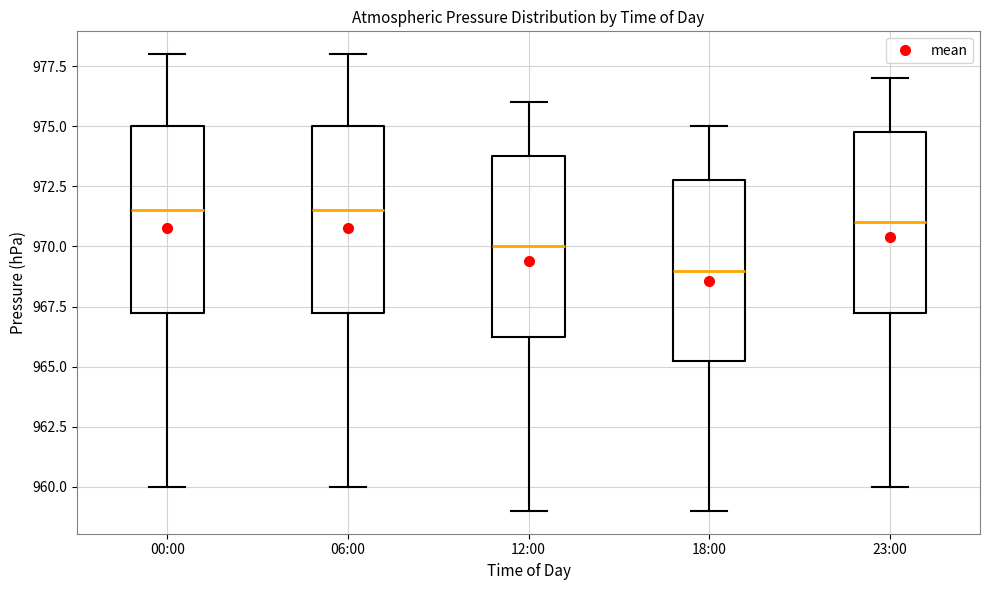

Where does the upper whisker of the box for 18:00 end on the y-axis? The values are not printed on the chart, so give them approximately, as read against the axis.

975.0